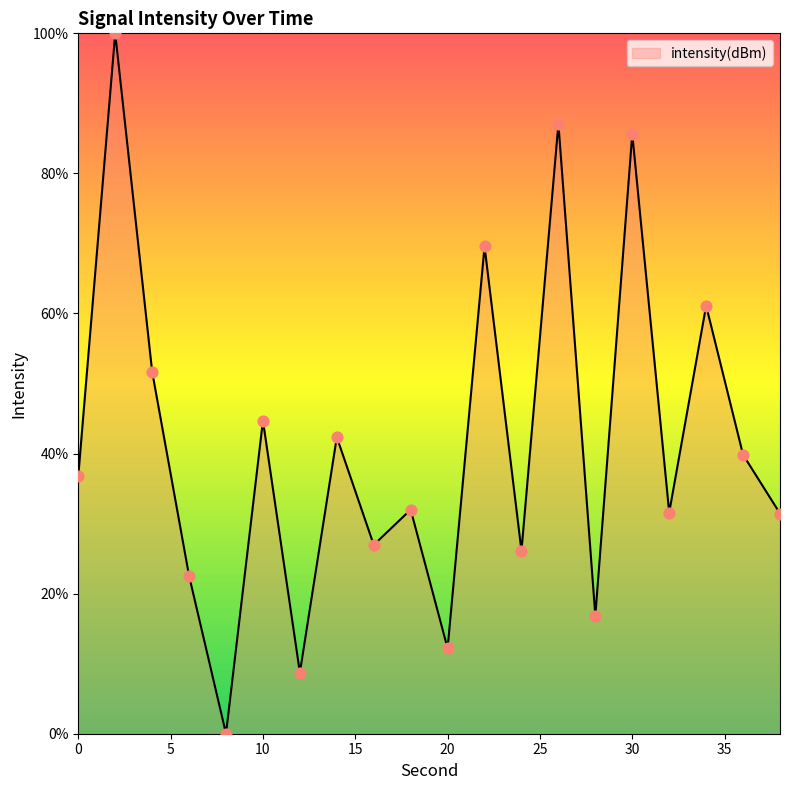

What is the maximum value shown in the chart?

100.0